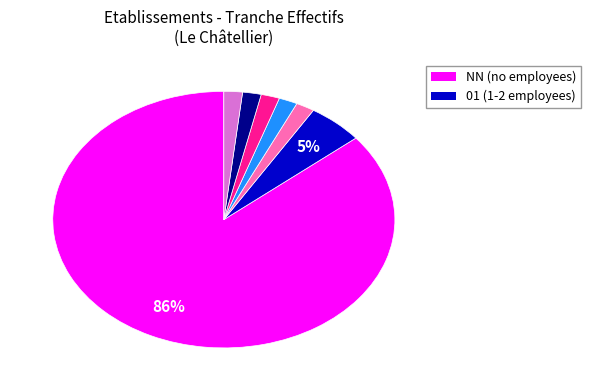

Count the number of slices in the pie.

7